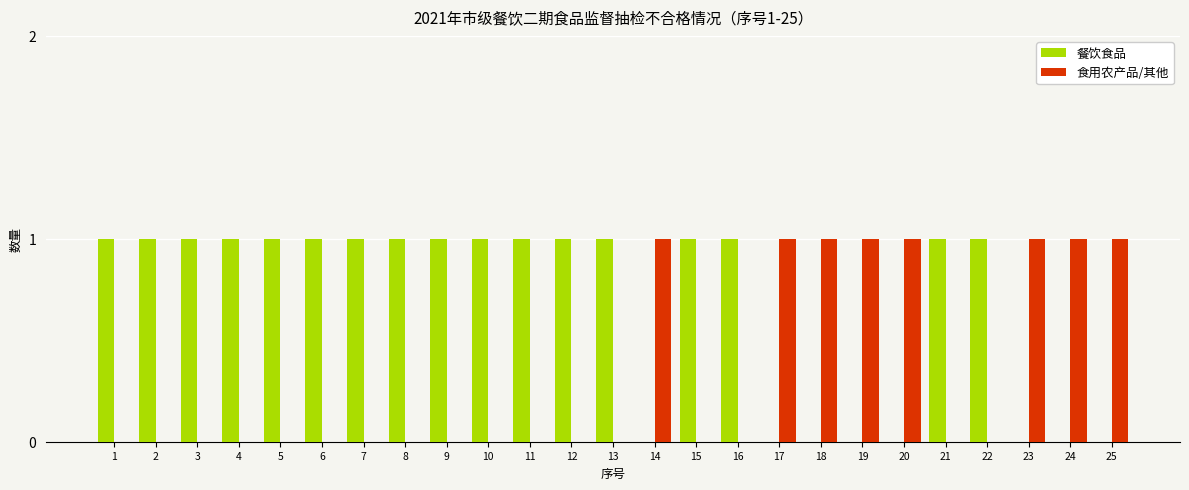

Which series has the largest total across all categories?

餐饮食品